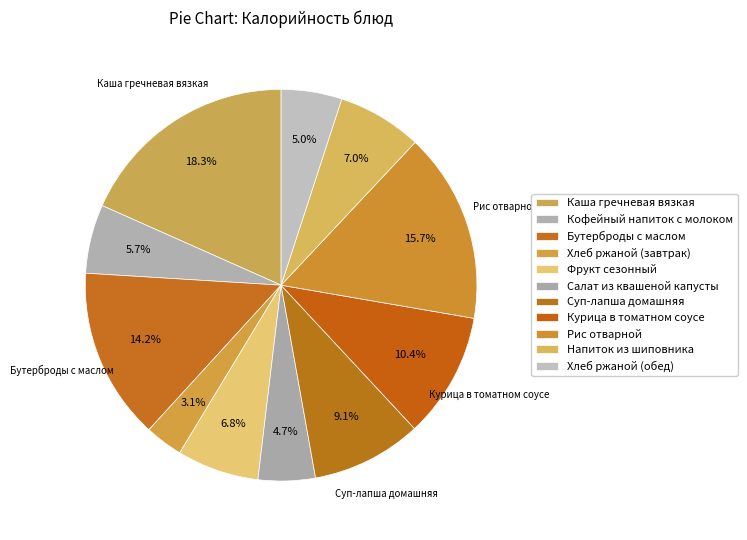

Count the number of slices in the pie.

11